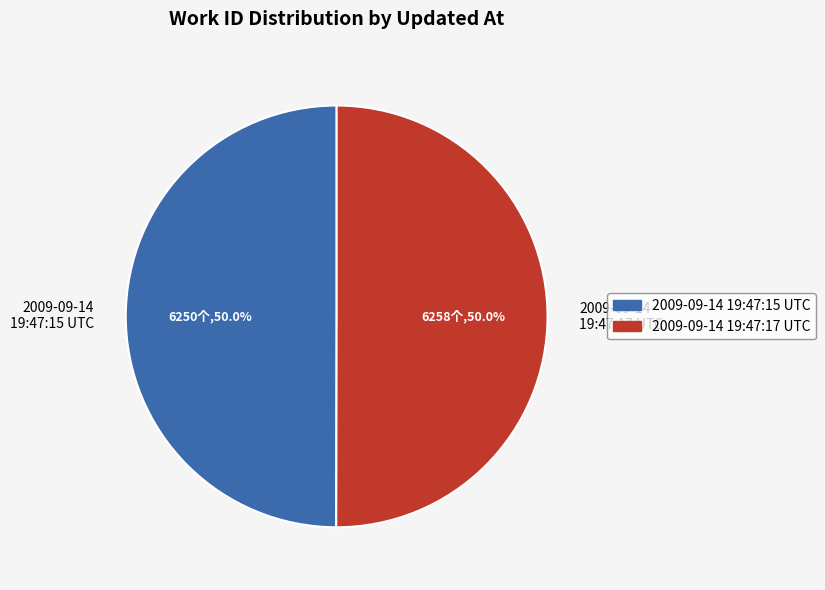

True or false: 2009-09-14 19:47:15 UTC accounts for 50% of the total.

True